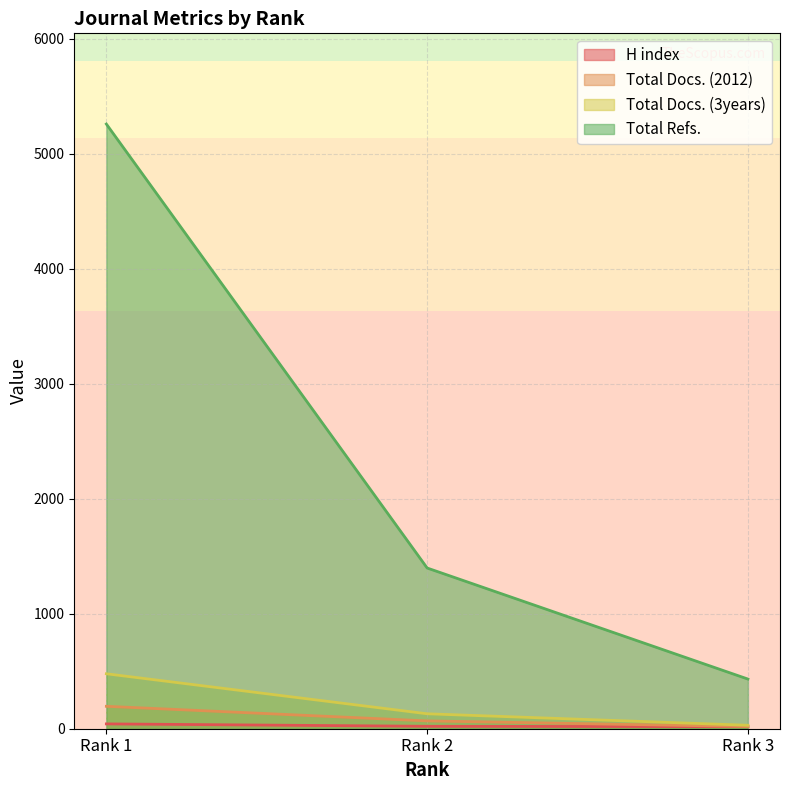

What is the value of the Total Refs. point at the 2nd from the left?

1398